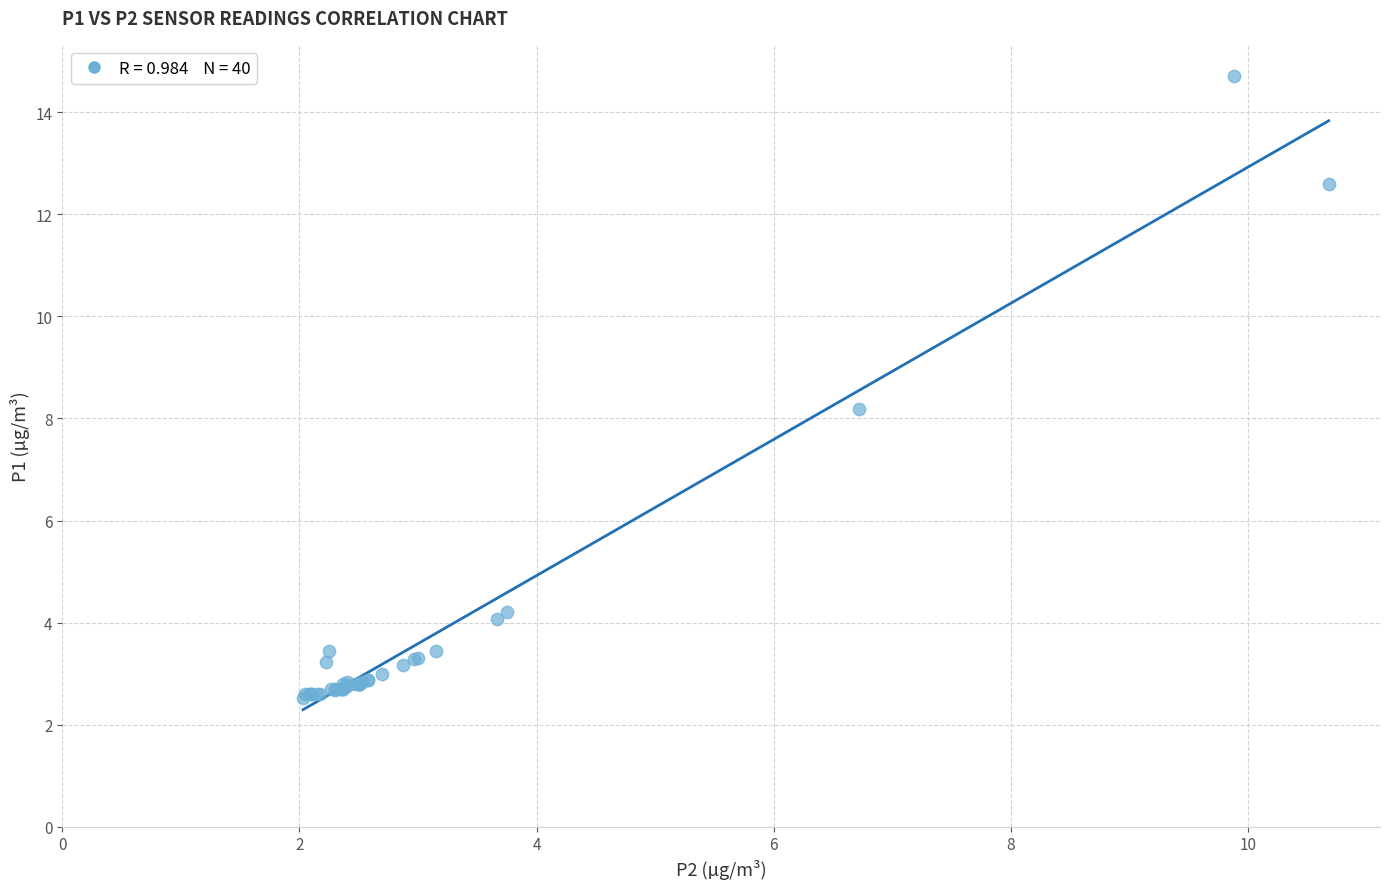

What Y value in the scatter plot is closest to 8?

8.2